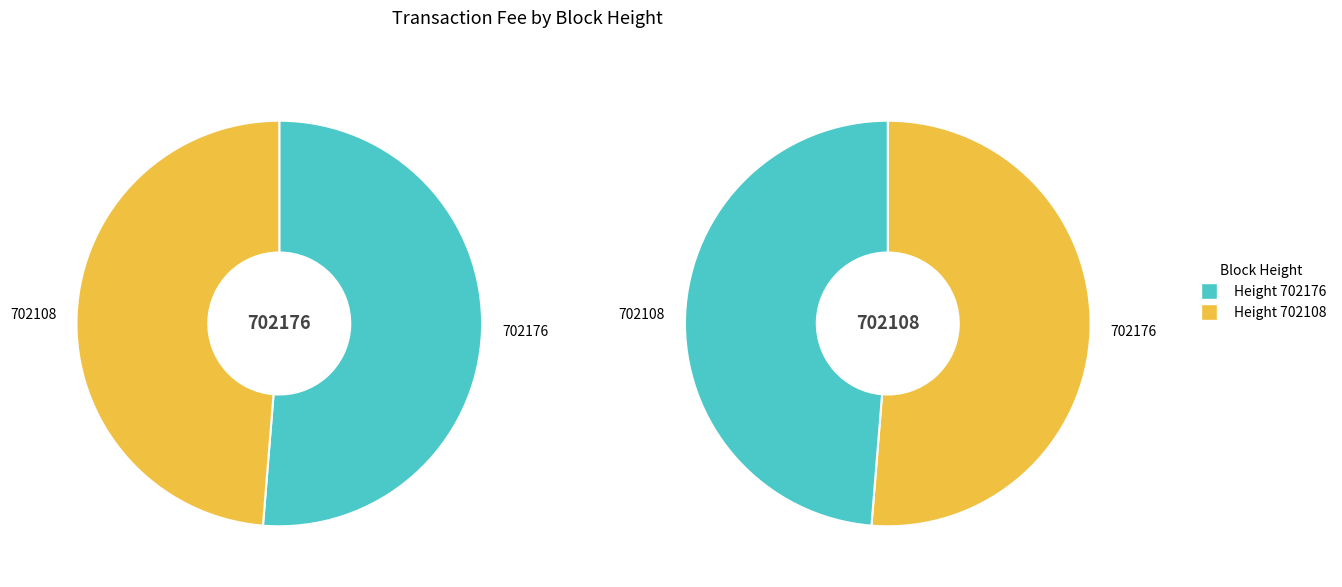

Count the number of slices in the pie.

2